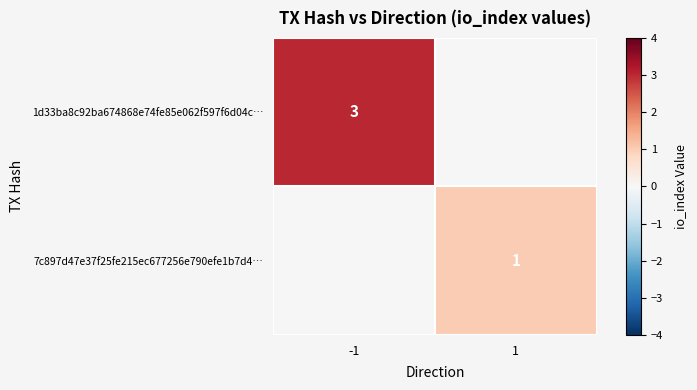

At which label does 7c897d47e37f25fe215ec677256e790efe1b7d4… reach its minimum?

-1